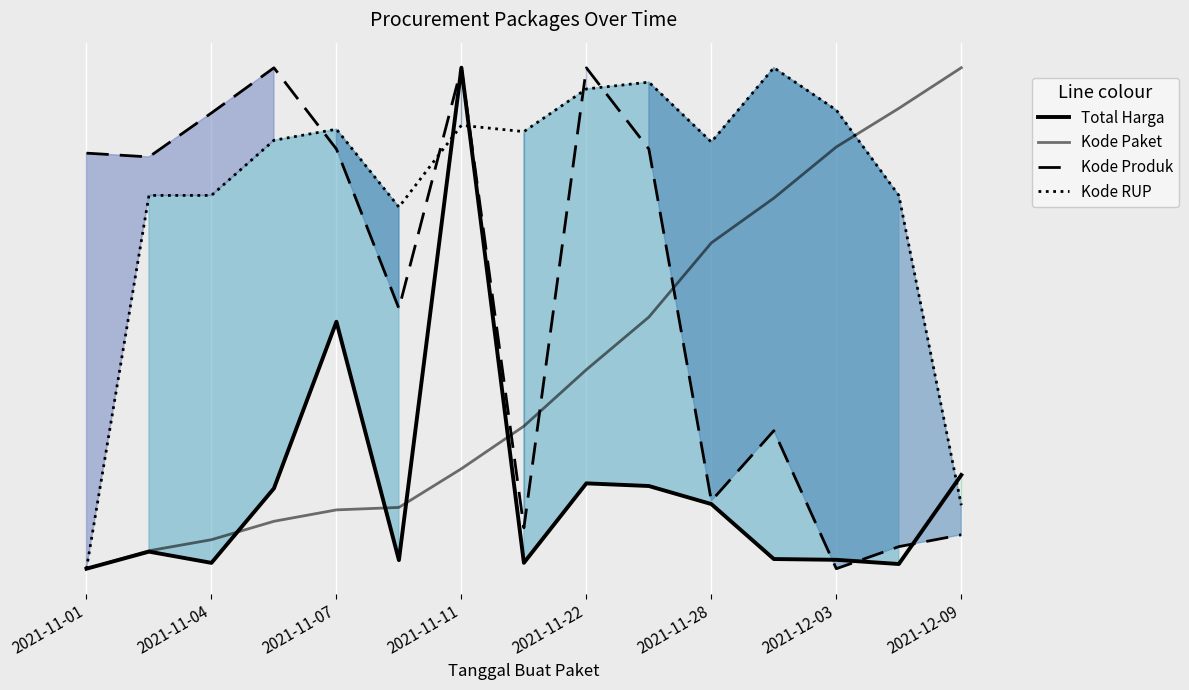

What is the average value of the Kode Produk series?

0.6